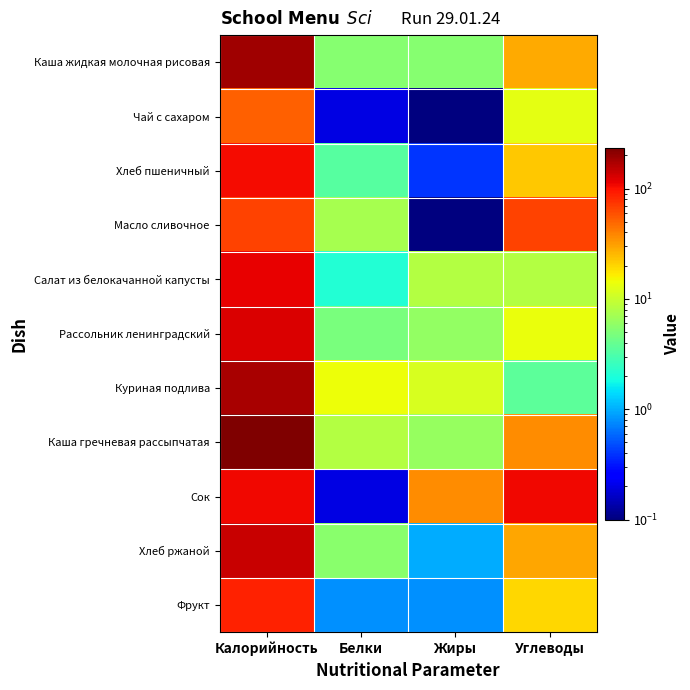

How many data points does each series have?

4